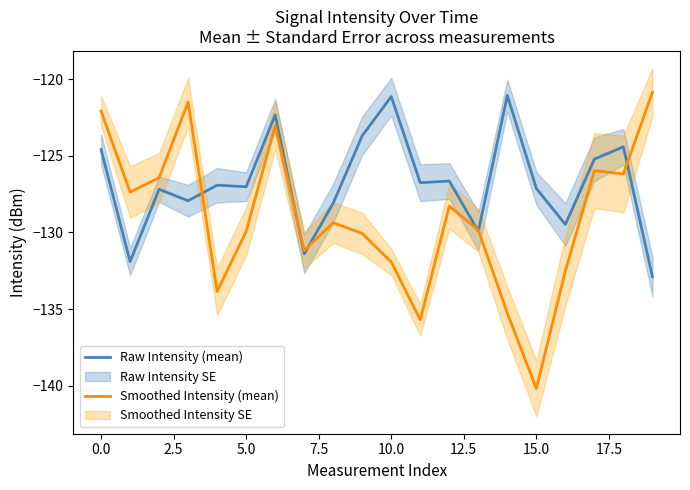

How many data points in Smoothed Intensity (mean) are less than -129?

11